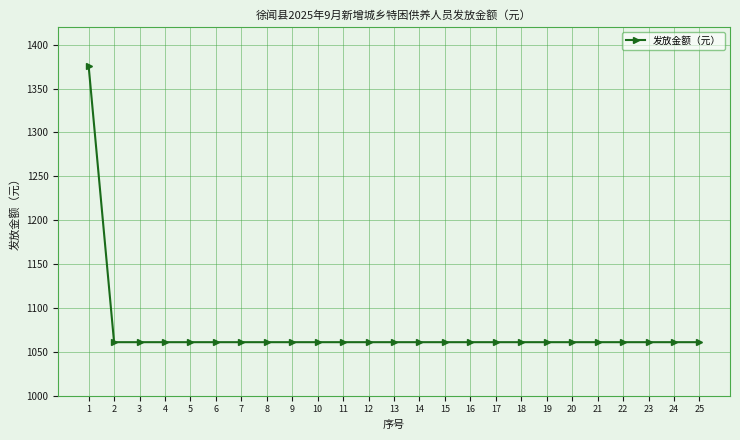

Reading left to right, list all the values displayed in this chart.

1376	1061	1061	1061	1061	1061	1061	1061	1061	1061	1061	1061	1061	1061	1061	1061	1061	1061	1061	1061	1061	1061	1061	1061	1061